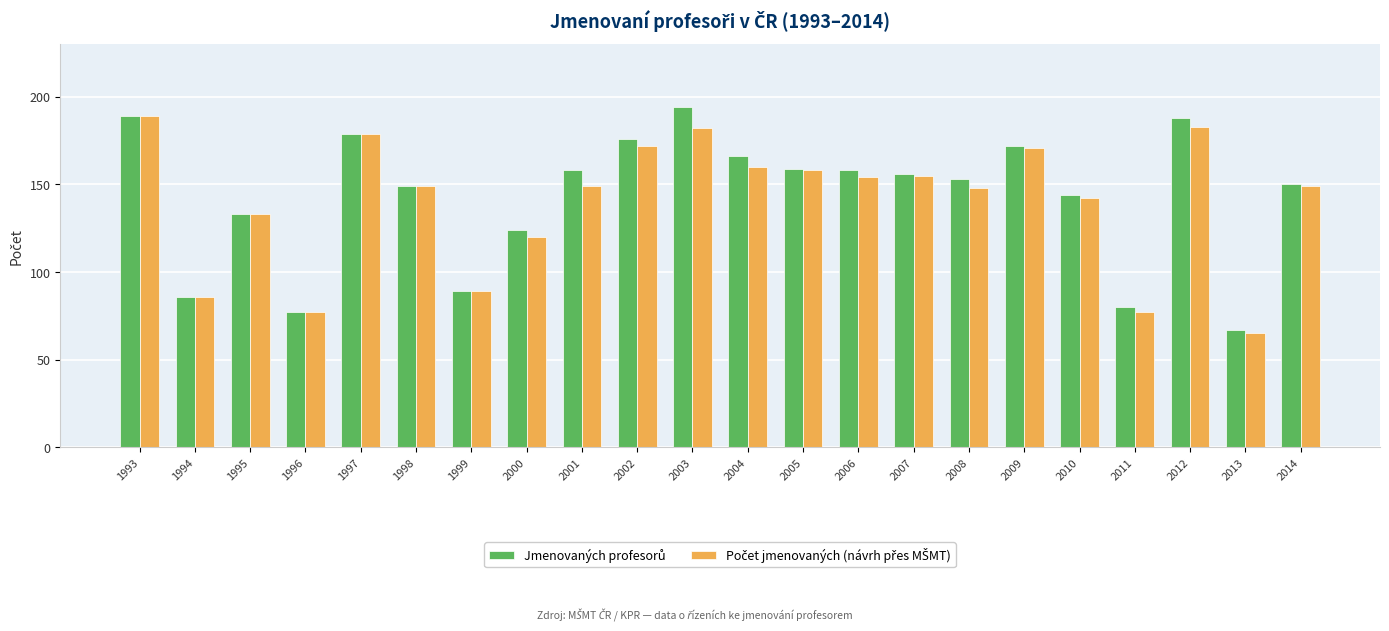

What is the minimum value shown in the chart?

65